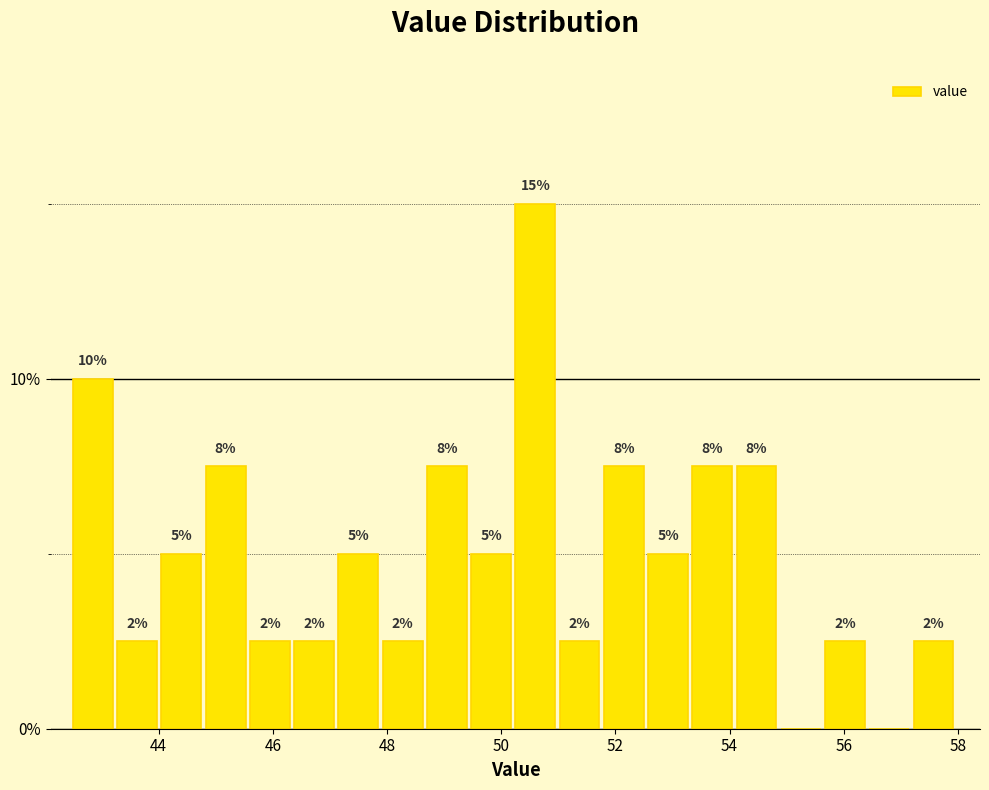

Around what value on the x-axis is the tallest bar? Give the approximate position of its centre, as read against the axis.

50.6